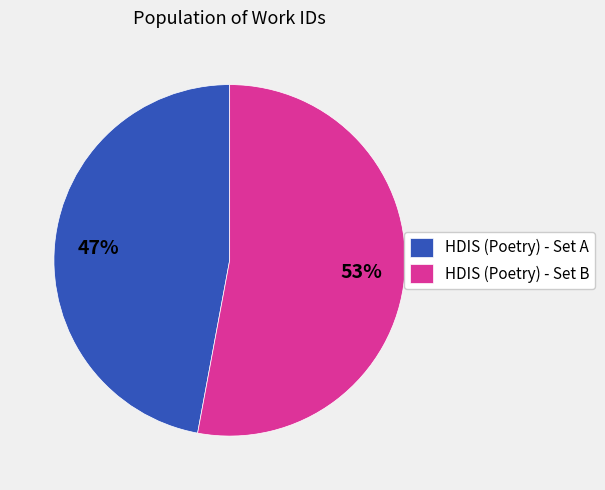

What is the ratio of the value at HDIS (Poetry) - Set A to the value at HDIS (Poetry) - Set B?

0.9